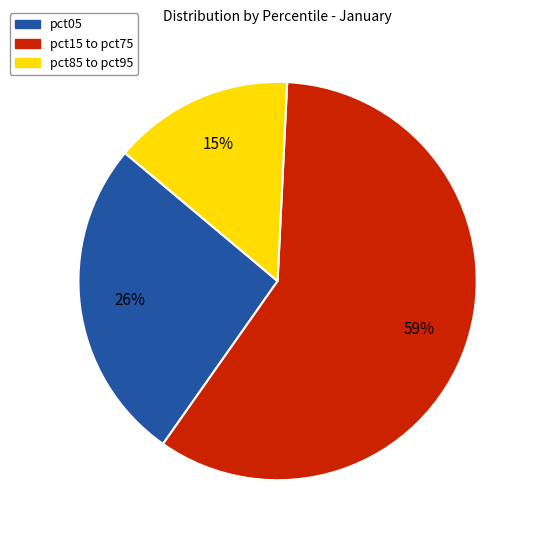

To the nearest percent, what is the difference between the largest and smallest slice percentages?

44%